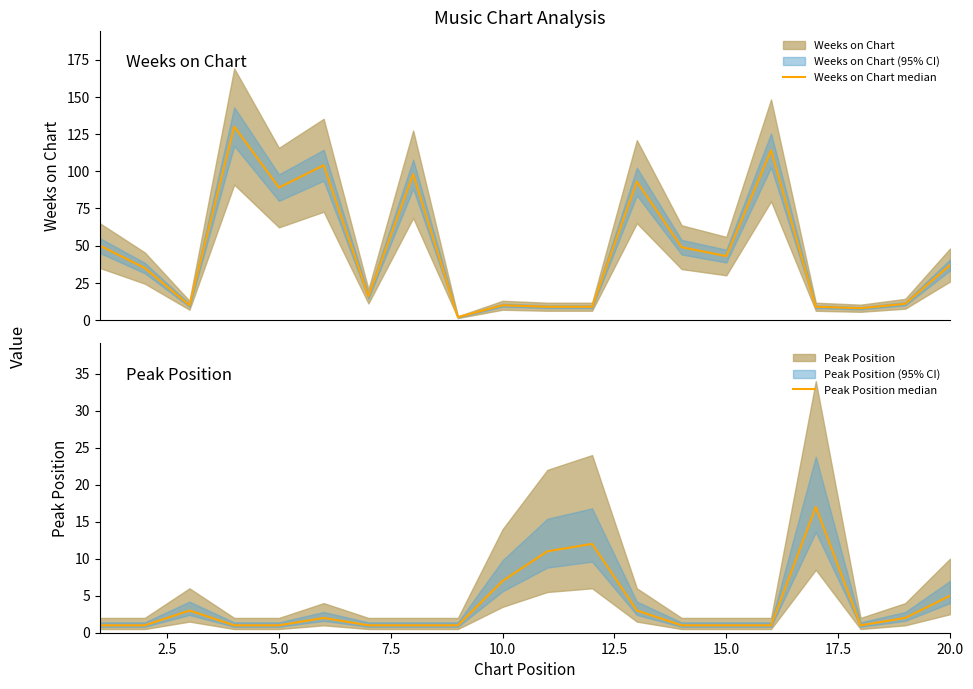

Which series changed the most between 0.0 and 14?

Weeks on Chart median